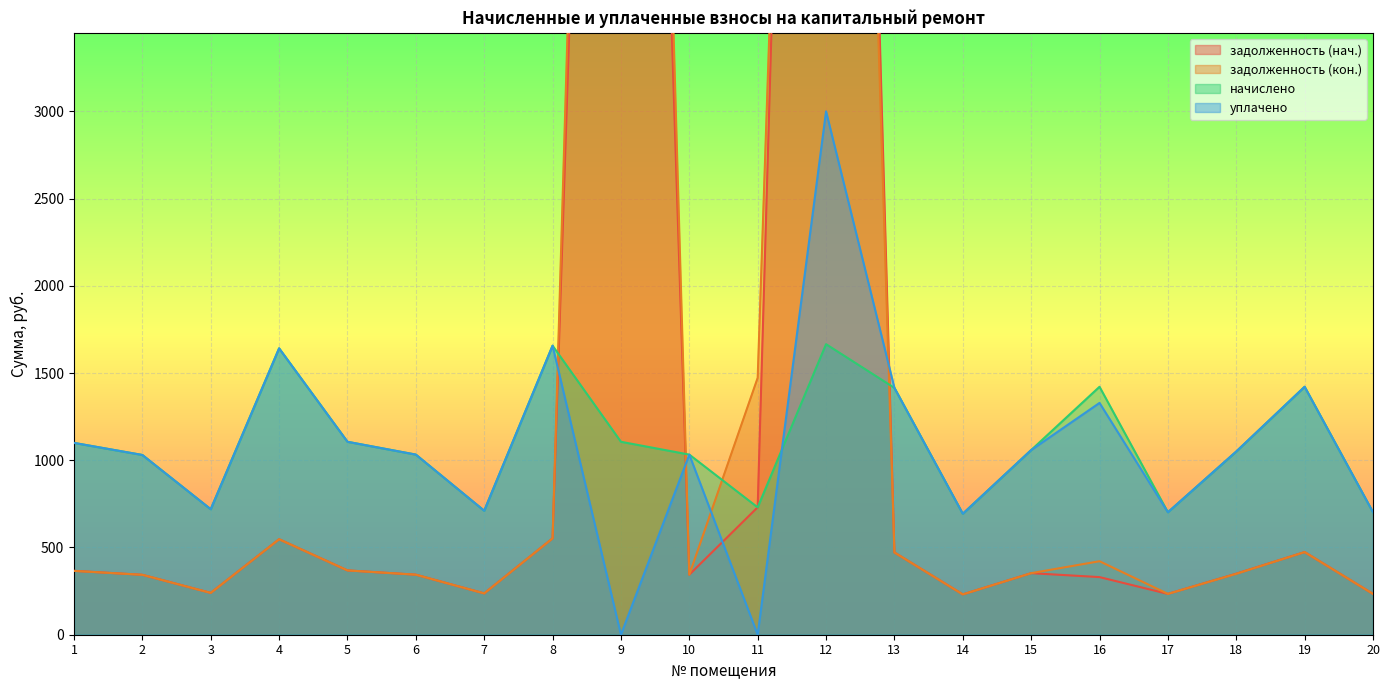

What is the average value of the задолженность (нач.) series?

1675.4